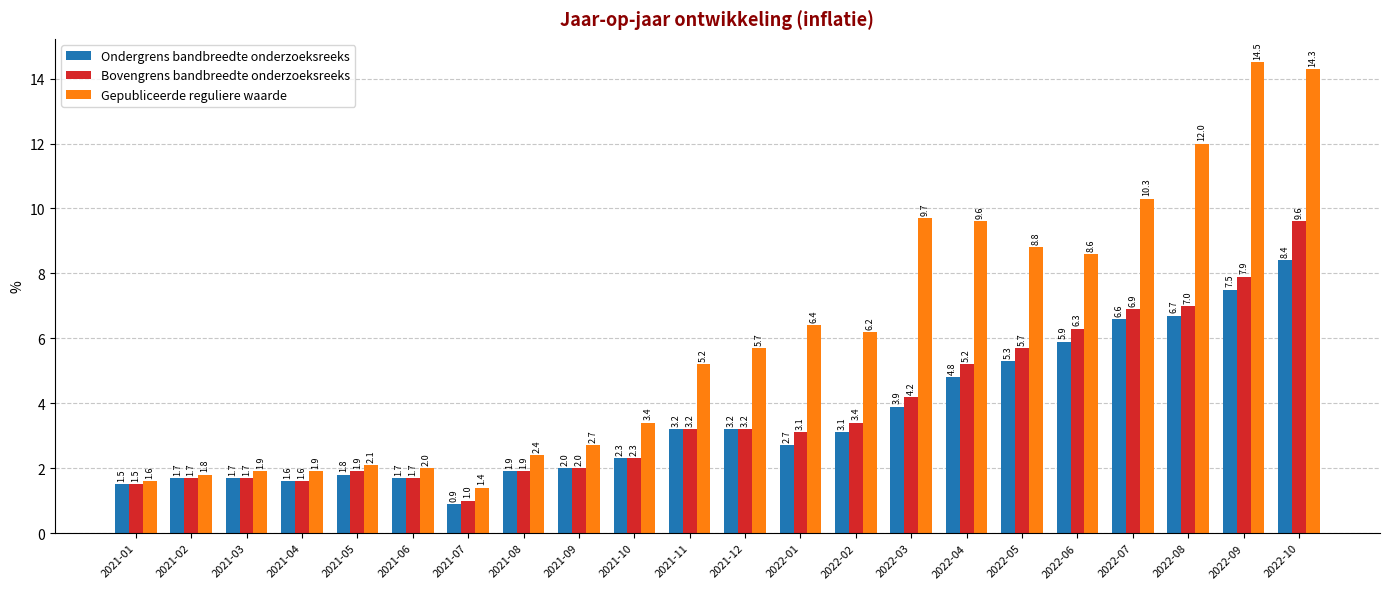

What is the label of the 1st bar from the left?

2021-01